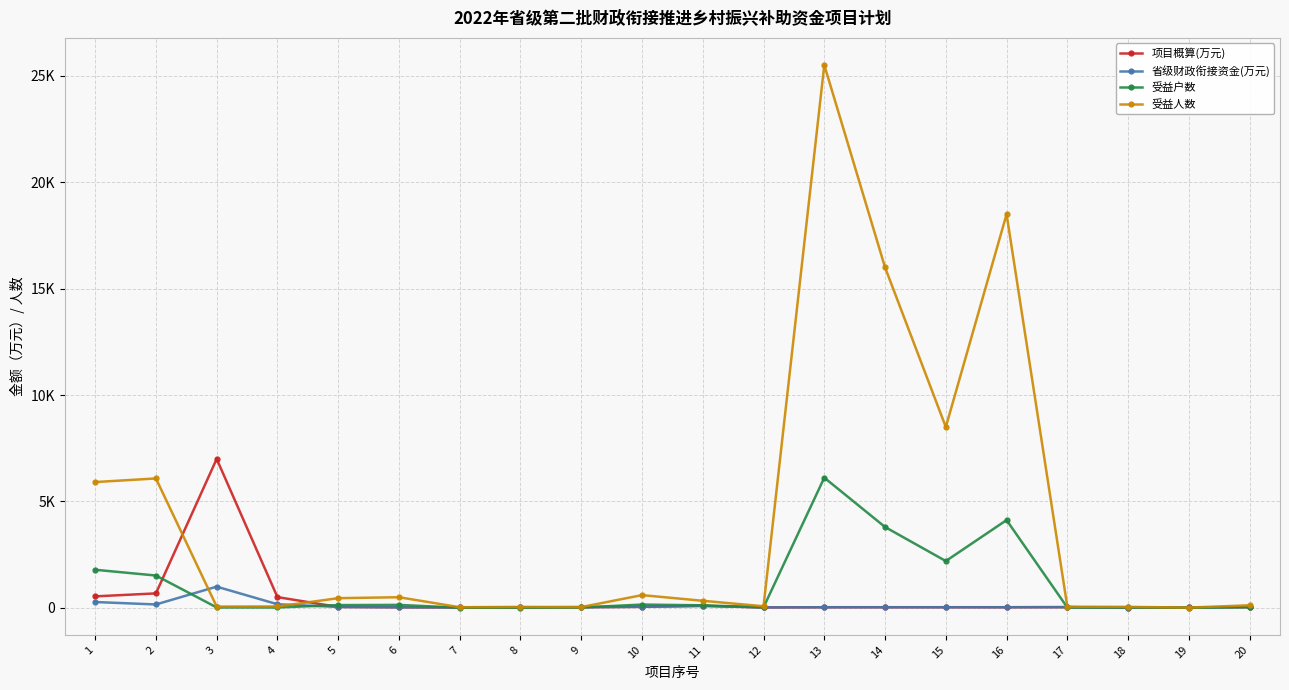

What is the difference between the maximum and second lowest values in the 省级财政衔接资金(万元) series?

977.0